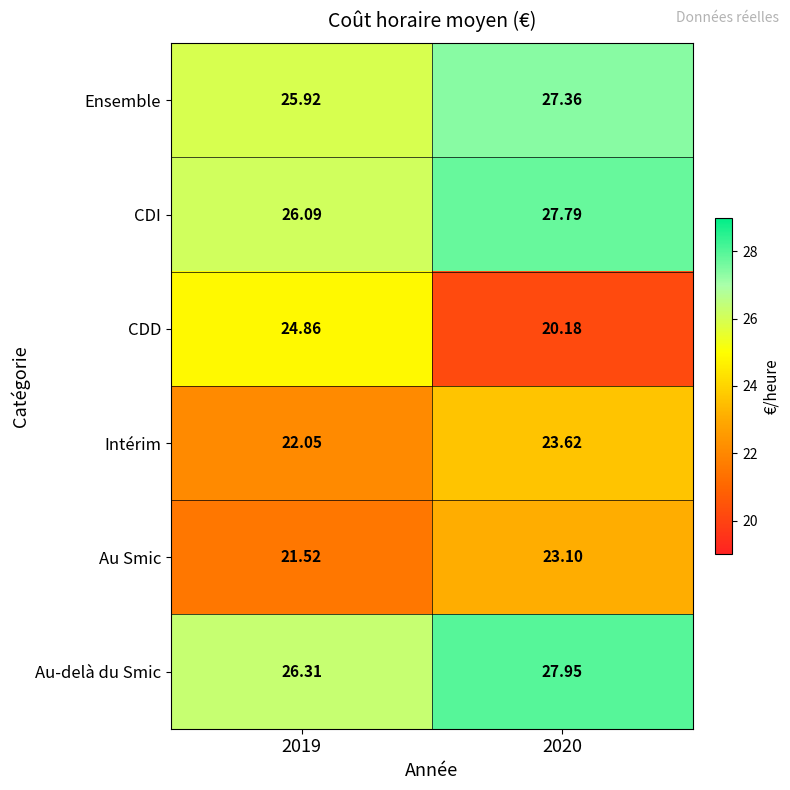

Is the value of CDI at 2019 greater than the value of Au Smic at 2019?

Yes